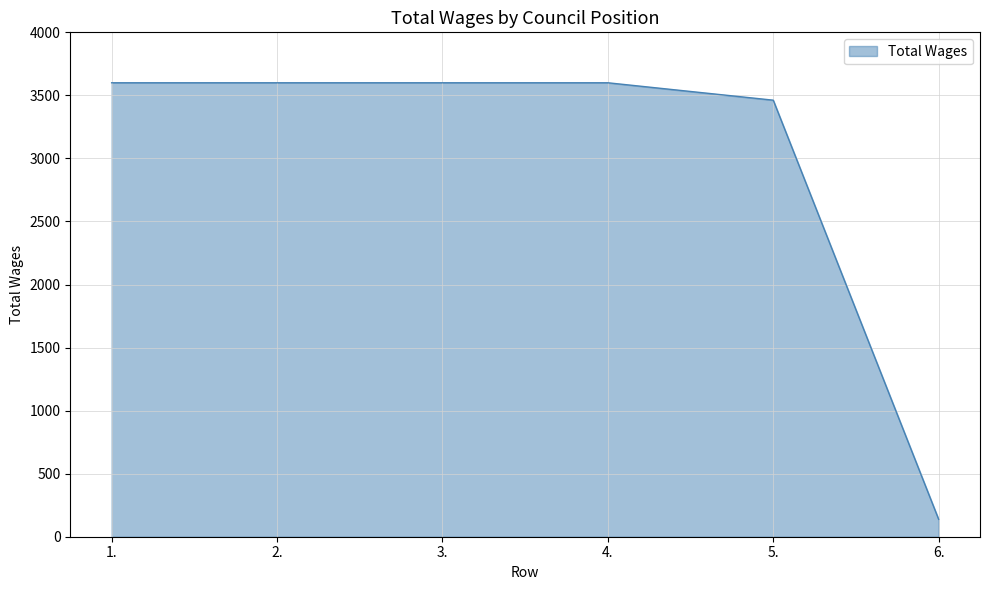

What is the smallest value displayed?

138